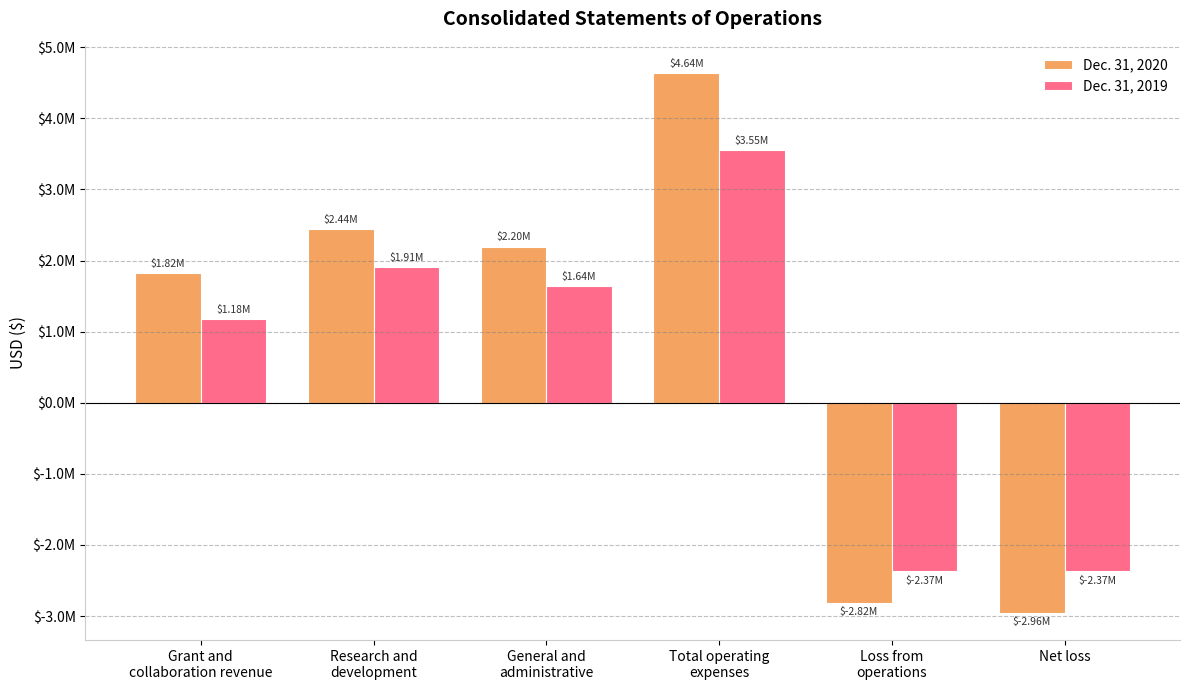

Does the chart contain any negative values?

Yes